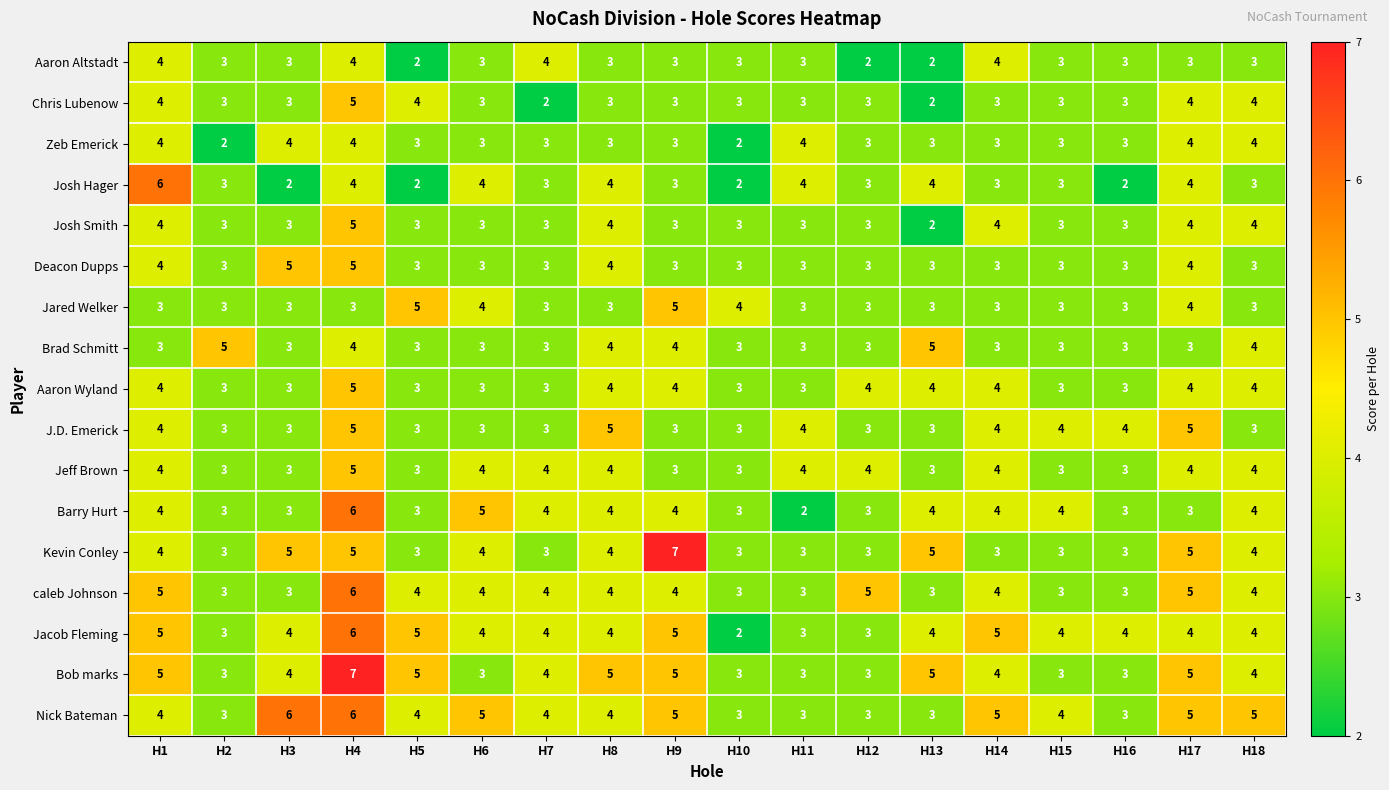

Count the Aaron Wyland values in the range 3 to 4.

17